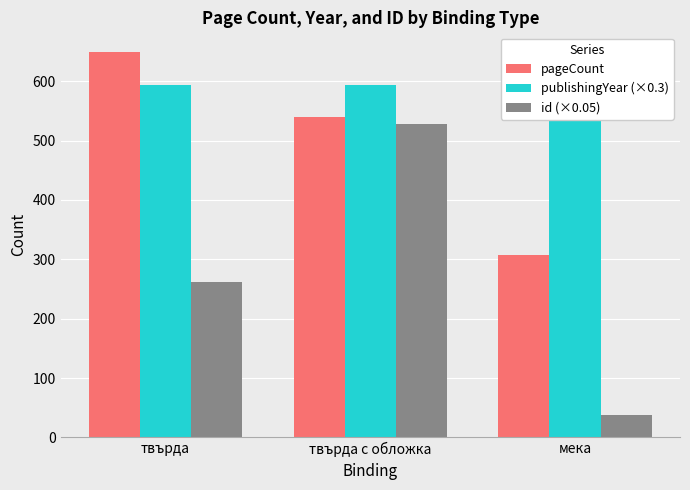

Between твърда с обложка and твърда, which is larger?

твърда